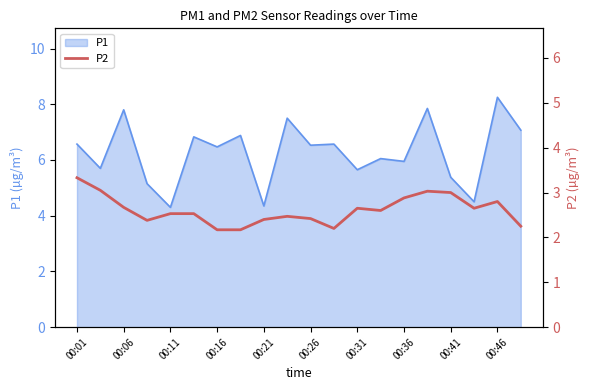

The value of P1 at 00:16 is 6.5. True or false?

True